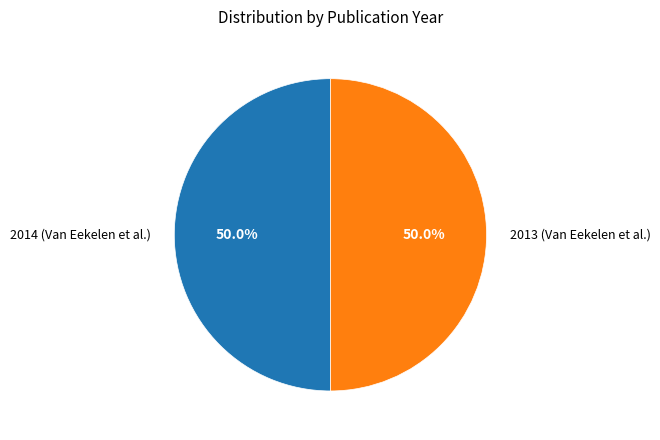

How much of the chart is everything except 2014 (Van Eekelen et al.)?

50.0%